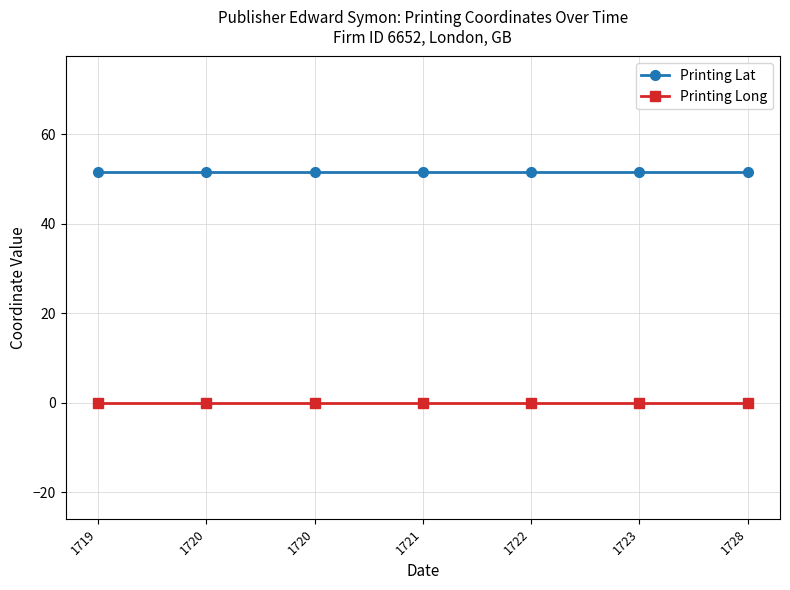

List the labels in order of Printing Long value, largest first.

1719, 1720, 1720, 1721, 1722, 1723, 1728